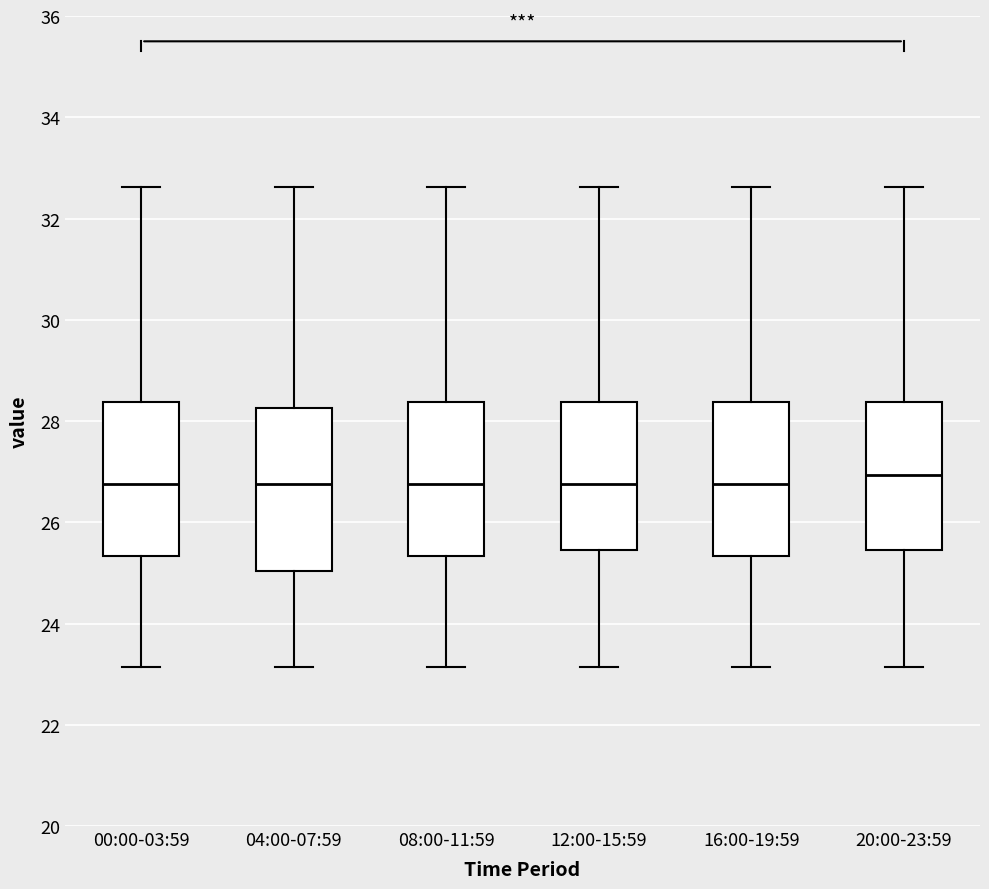

Reading left to right, read every box against the y-axis: the position of its median line, the range the box covers, and the ends of its whiskers. The values are not printed on the chart, so give them approximately, as read against the axis.

00:00-03:59: median 26.8, box 25.4 to 28.4, whiskers 23.2 to 32.6
04:00-07:59: median 26.8, box 25.0 to 28.2, whiskers 23.2 to 32.6
08:00-11:59: median 26.8, box 25.4 to 28.4, whiskers 23.2 to 32.6
12:00-15:59: median 26.8, box 25.4 to 28.4, whiskers 23.2 to 32.6
16:00-19:59: median 26.8, box 25.4 to 28.4, whiskers 23.2 to 32.6
20:00-23:59: median 27.0, box 25.4 to 28.4, whiskers 23.2 to 32.6